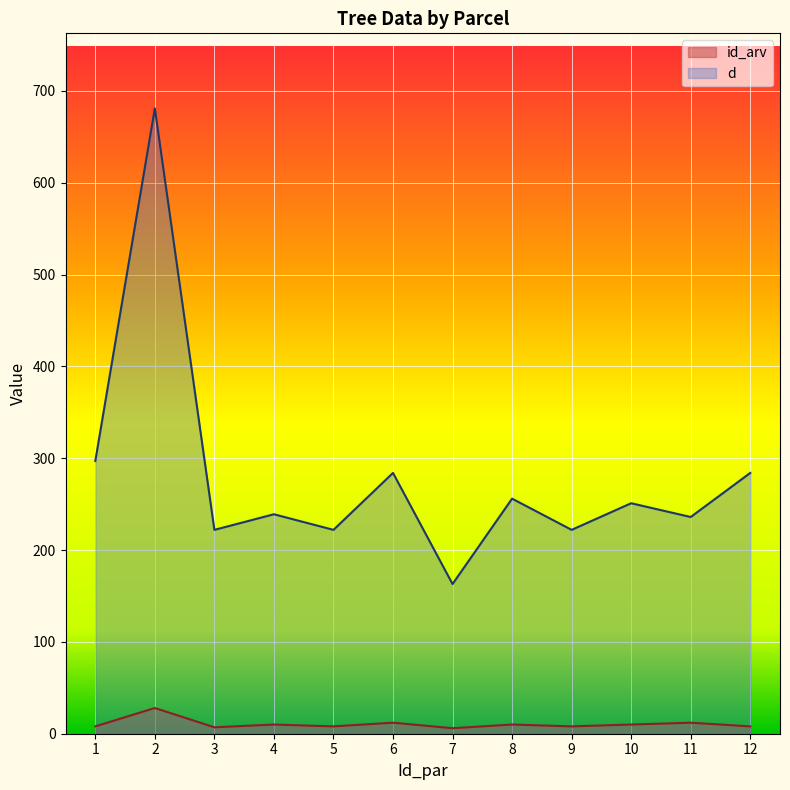

Count the number of categories in the chart.

12